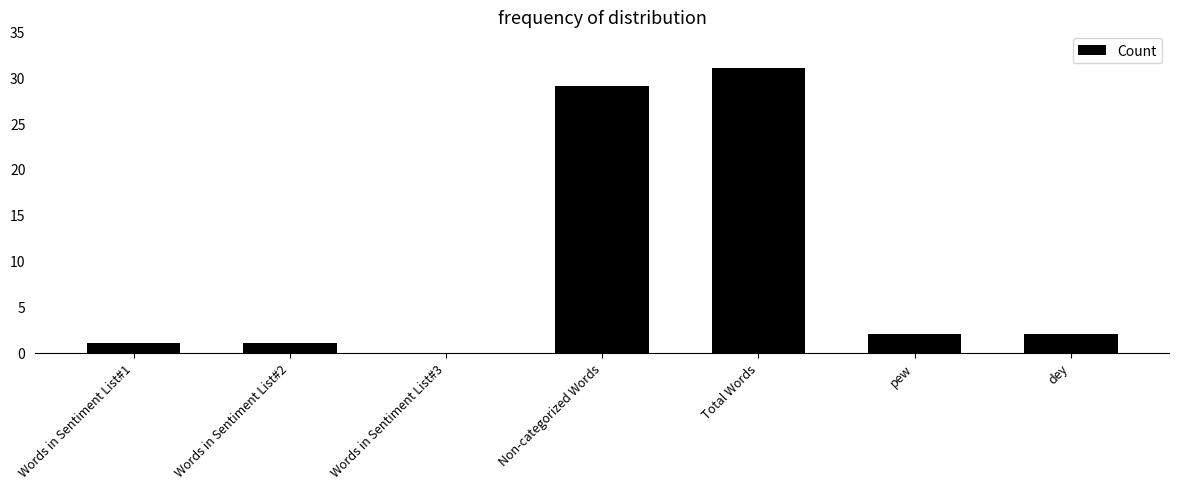

The value at Non-categorized Words is 10. True or false?

False